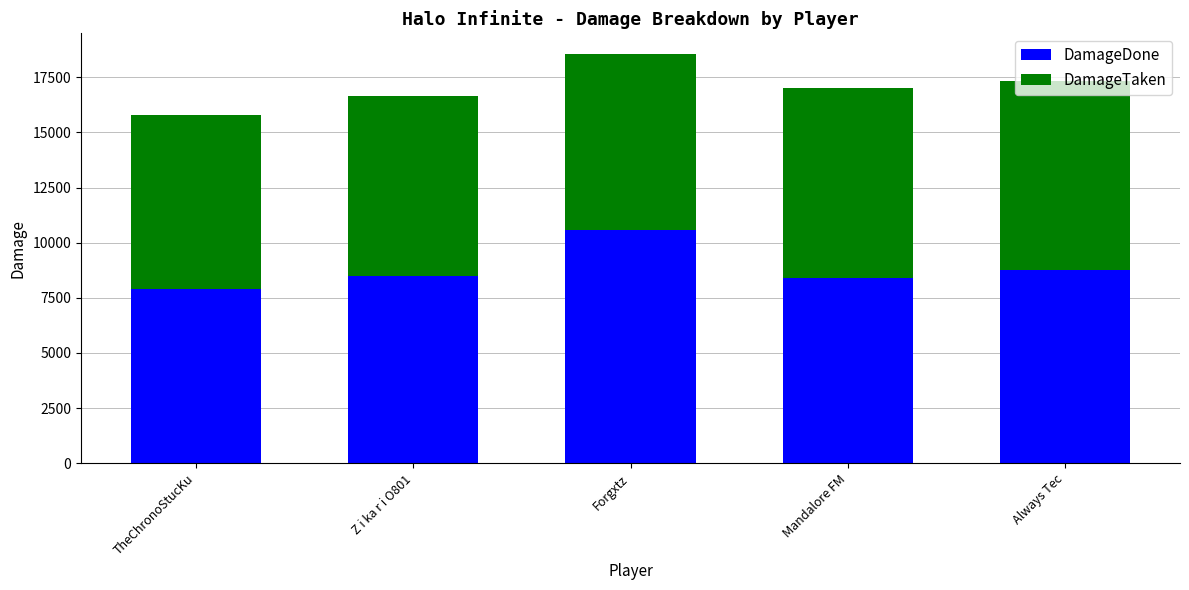

What is the difference between the DamageDone values at Always Tec and TheChronoStucKu?

851